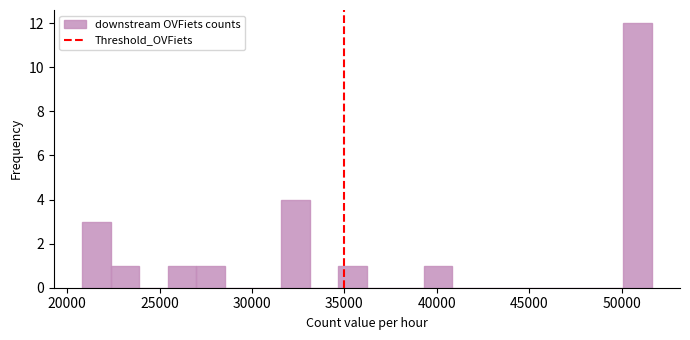

Read against the x-axis, roughly where is the centre of the tallest bar?

51000